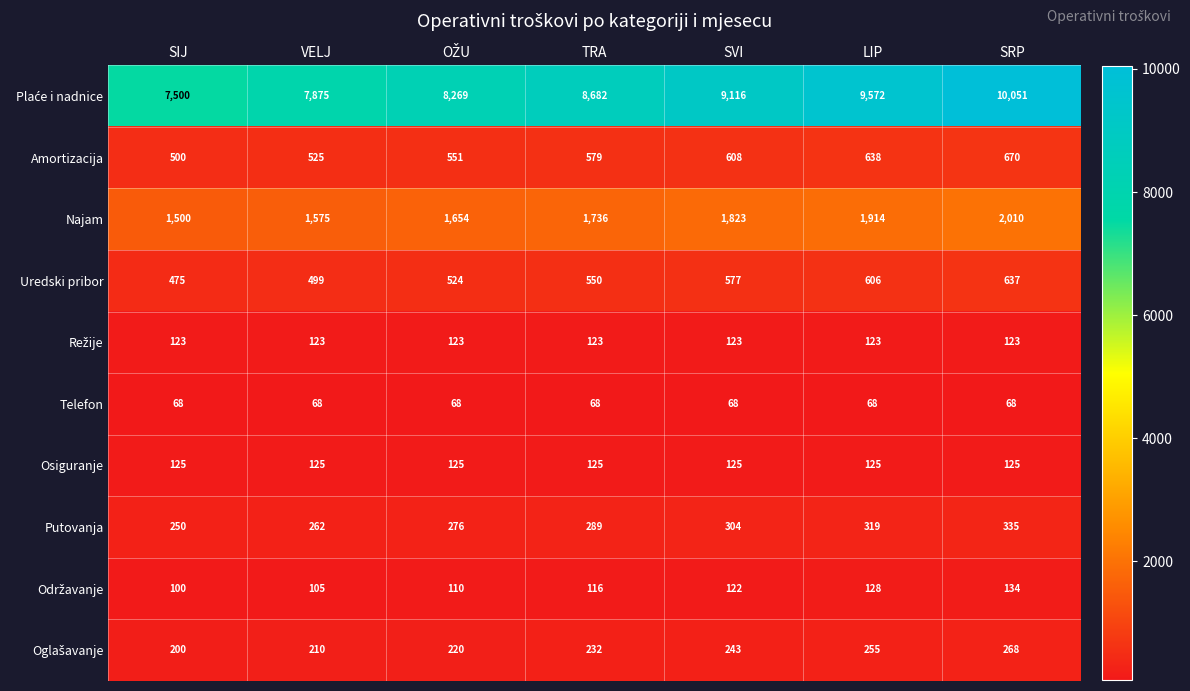

At how many categories does at least one series exceed 3071?

7